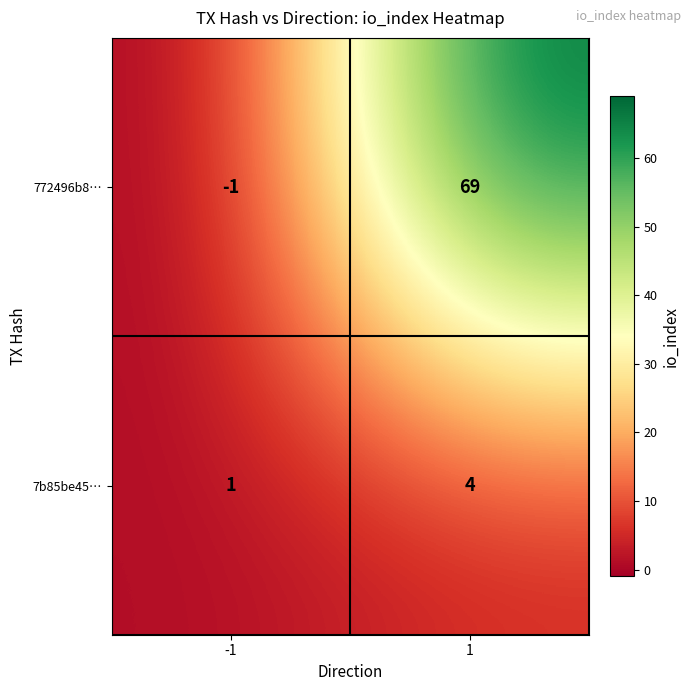

Rank the series by their average value, from lowest to highest.

7b85be45…, 772496b8…